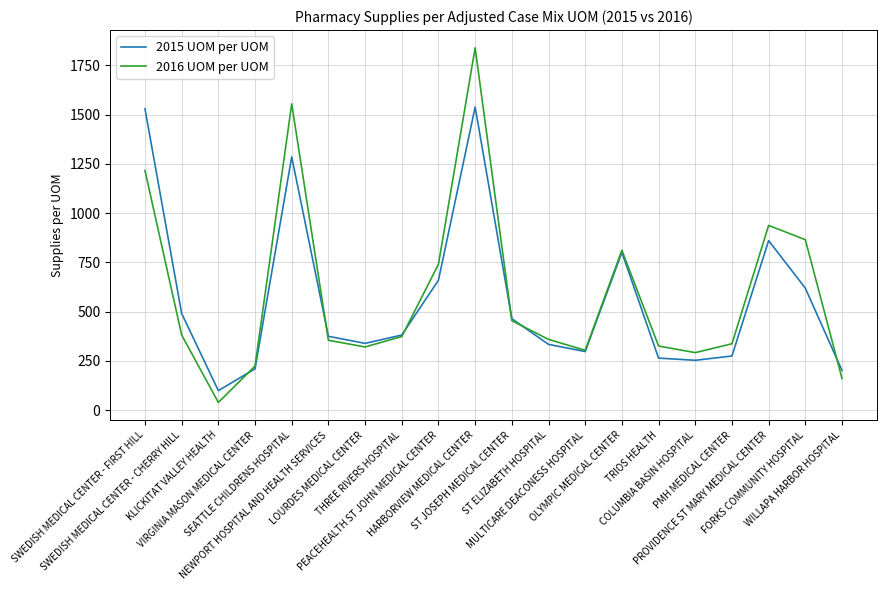

Where does the 2016 UOM per UOM series first go above 373?

SWEDISH MEDICAL CENTER - FIRST HILL